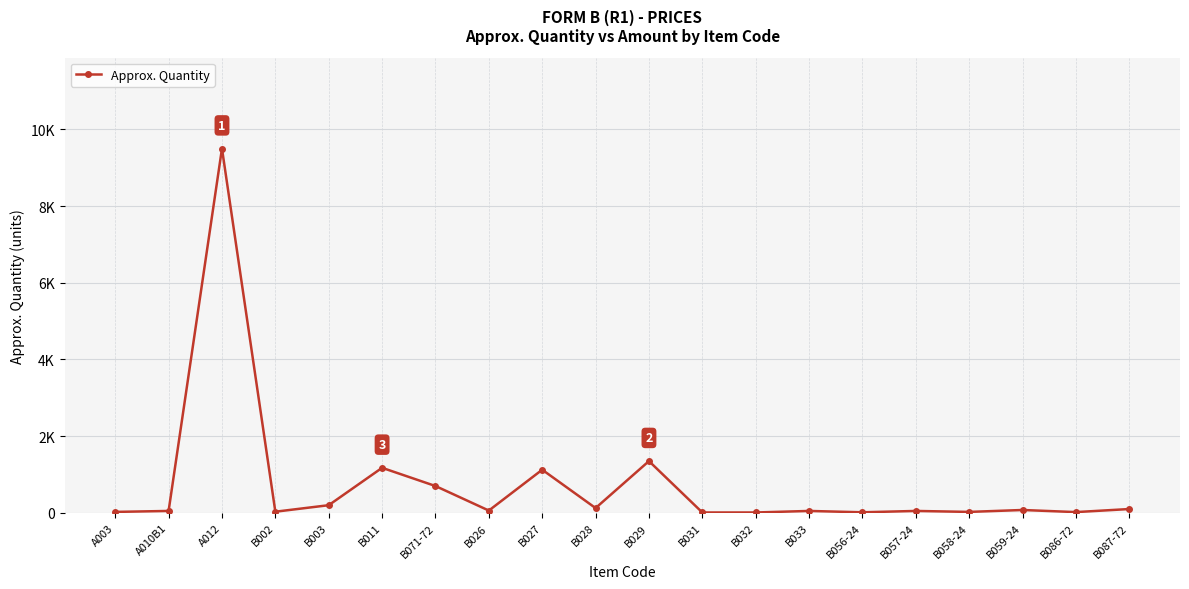

Reading left to right, what are all the values shown in this chart?

25	50	9500	30	200	1175	700	60	1125	125	1350	10	10	50	15	50	25	75	20	100